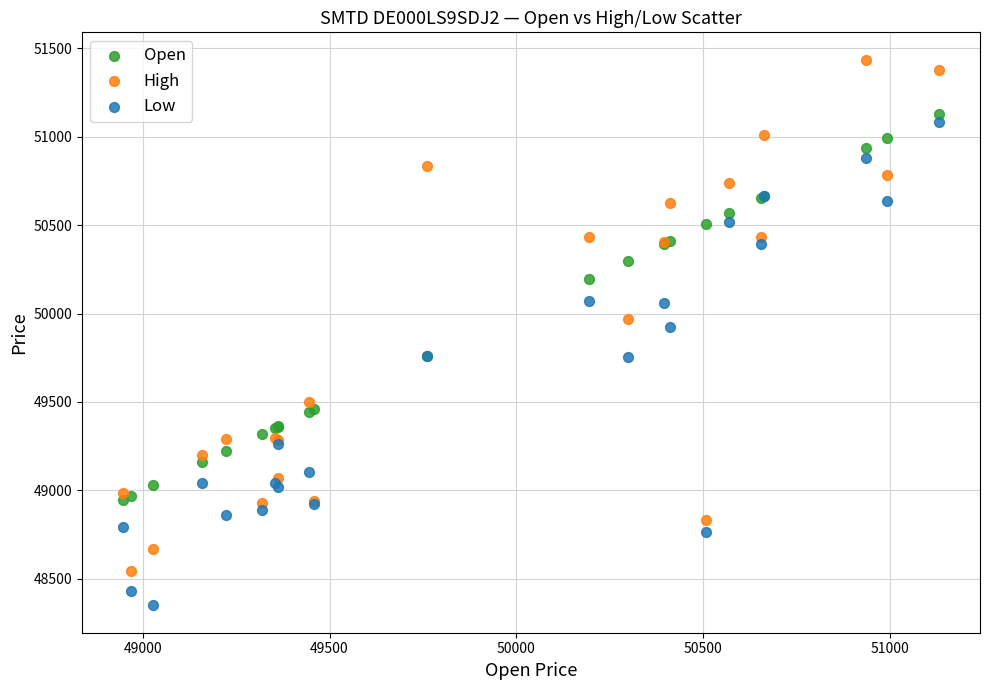

Which series reaches the minimum Y coordinate?

Low